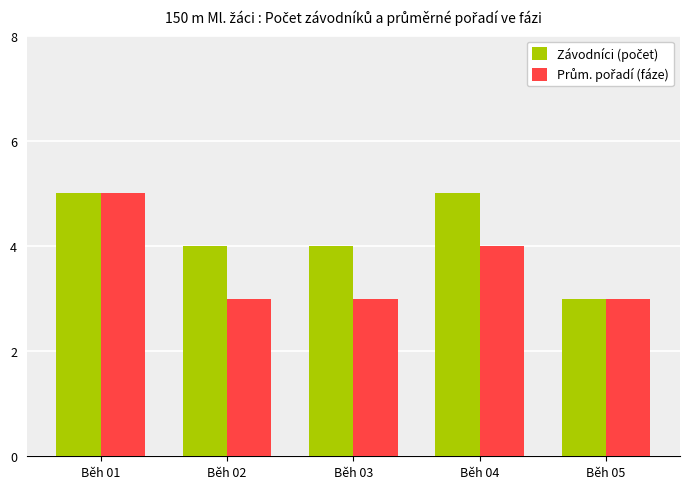

What is the maximum value shown in the chart?

5